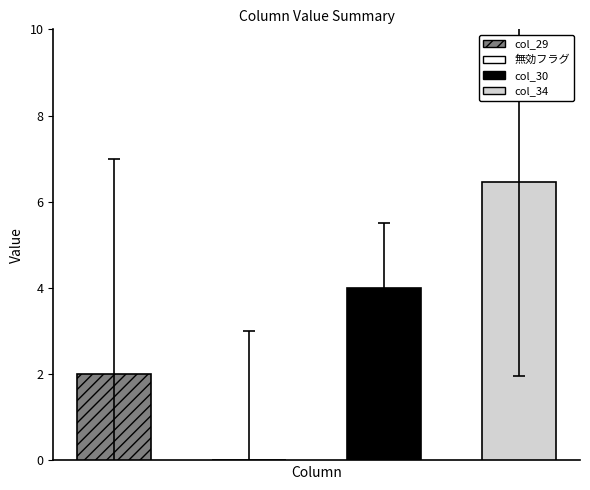

The value of 「の」フラグ at 9 is 0. True or false?

True